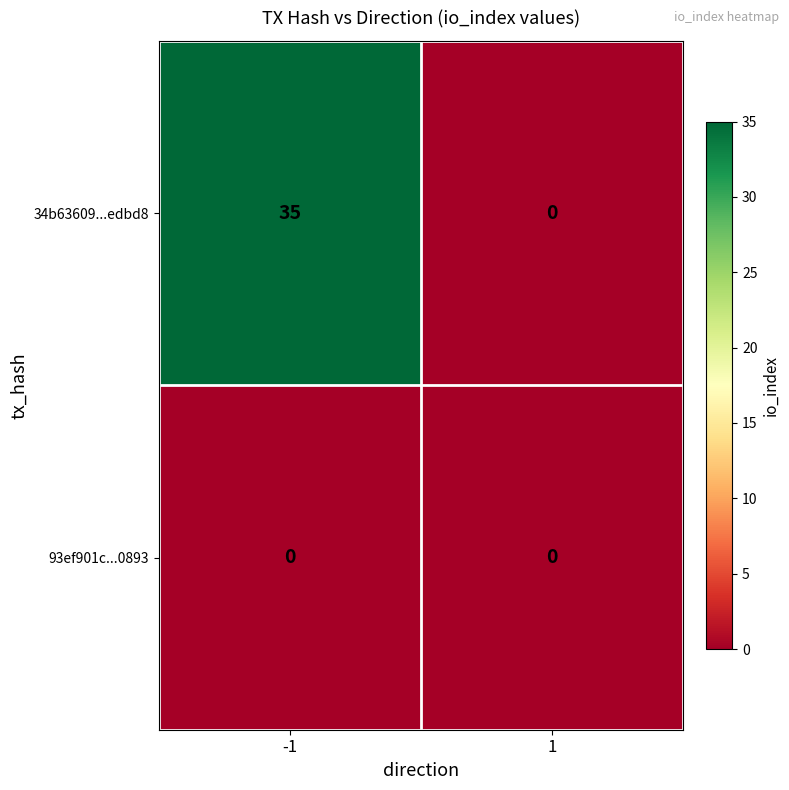

What is the average value of the 34b63609...edbd8 series?

18